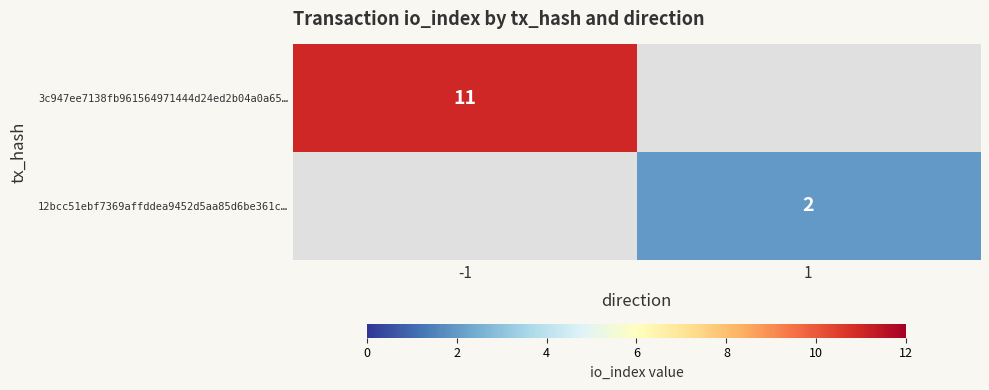

The value of 3c947ee7138fb961564971444d24ed2b04a0a65… at -1 is 3. True or false?

False